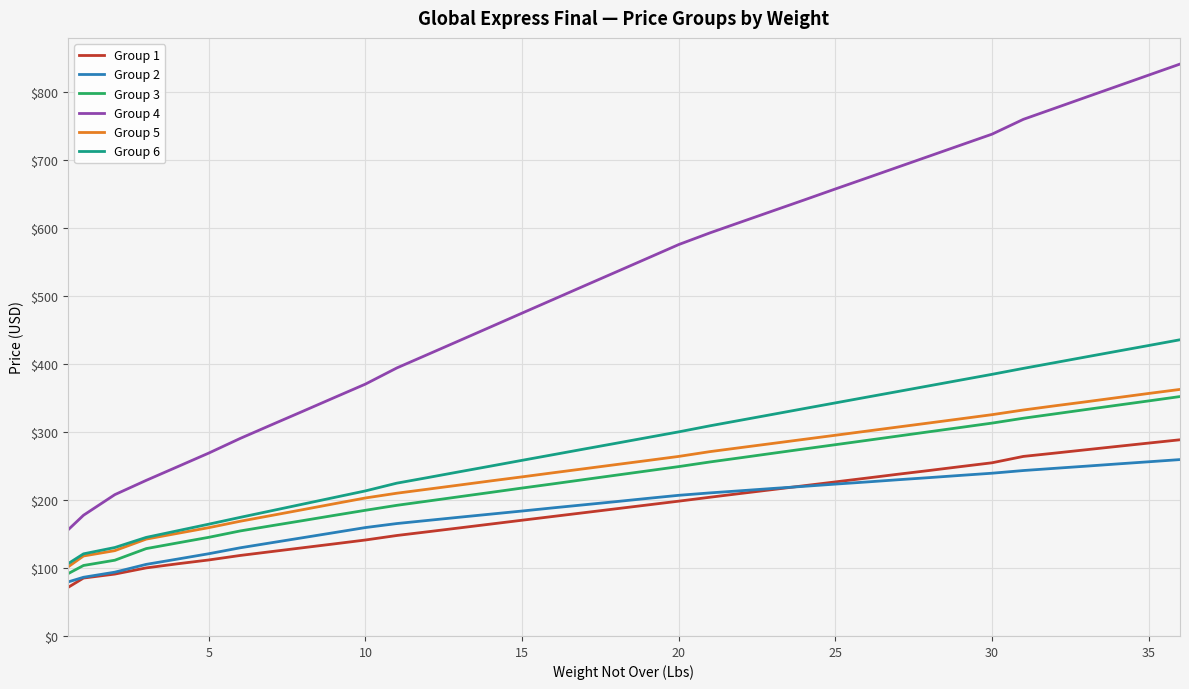

What is the maximum value for Group 4?

840.9